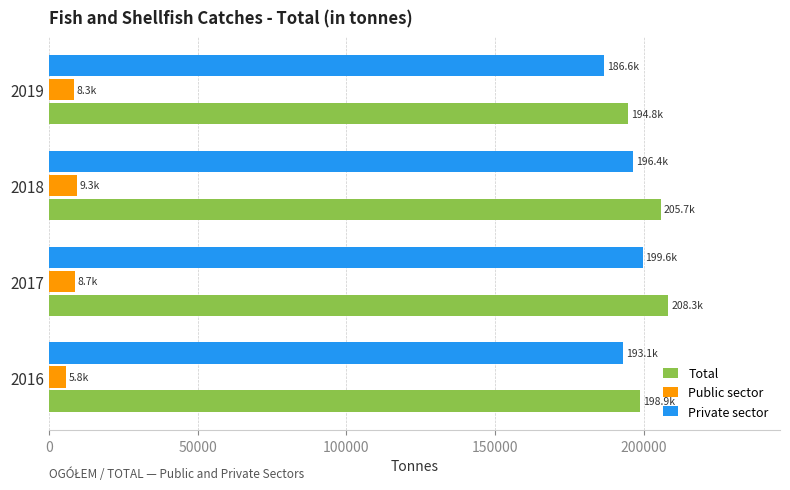

List the series in order of their peak value, highest first.

Total, Private sector, Public sector